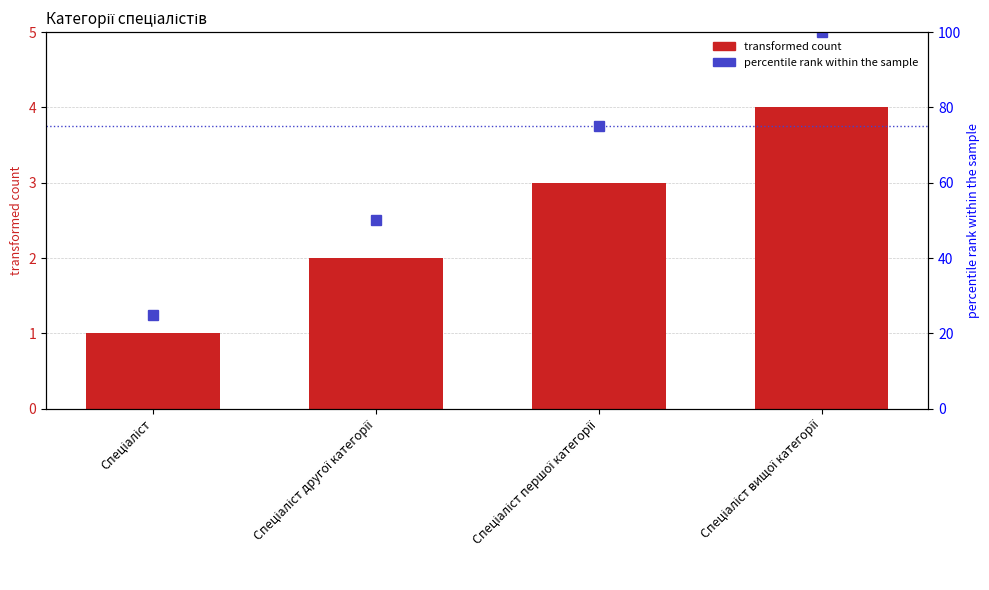

True or false: the data shows 1 at Спеціаліст.

True